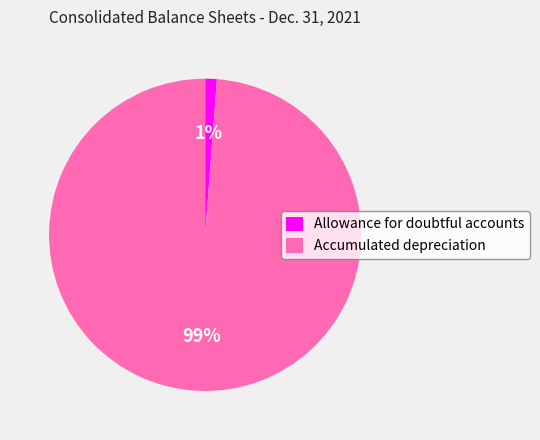

Do Accumulated depreciation and Allowance for doubtful accounts together represent more than half of the pie?

Yes